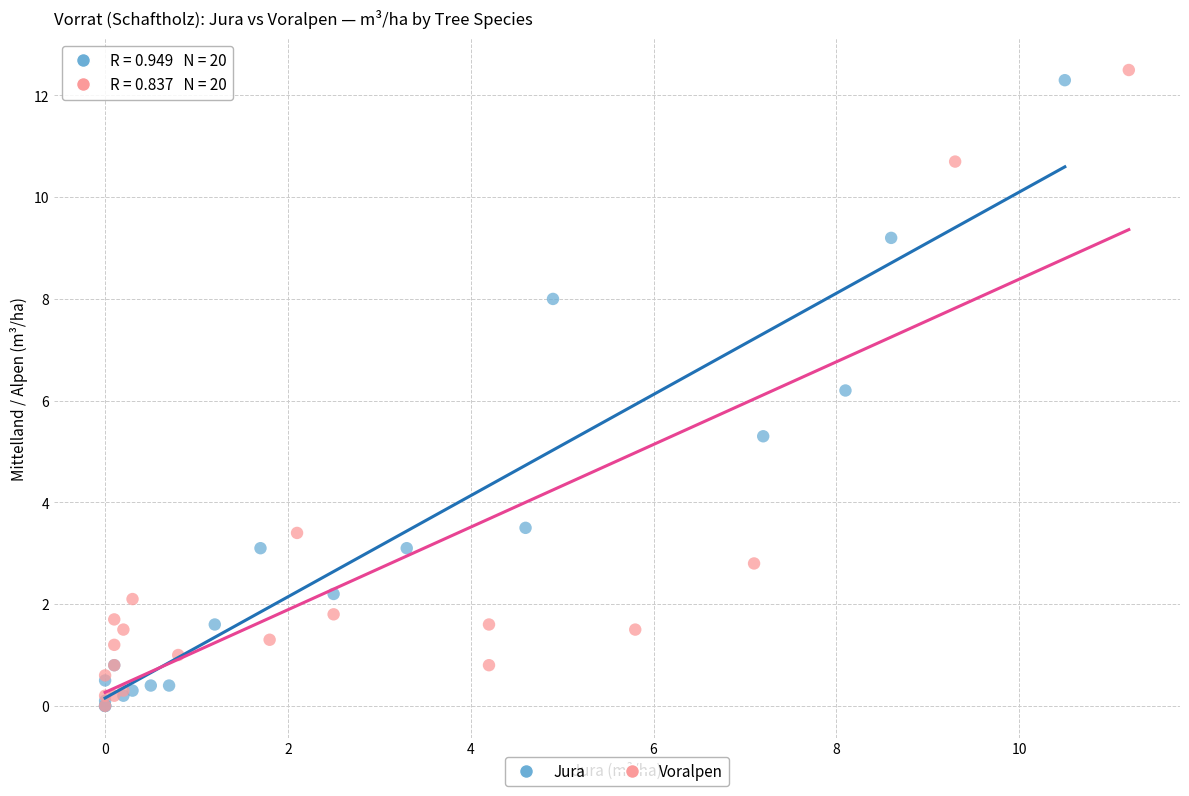

What are all the series names shown in the legend?

Jura, Voralpen